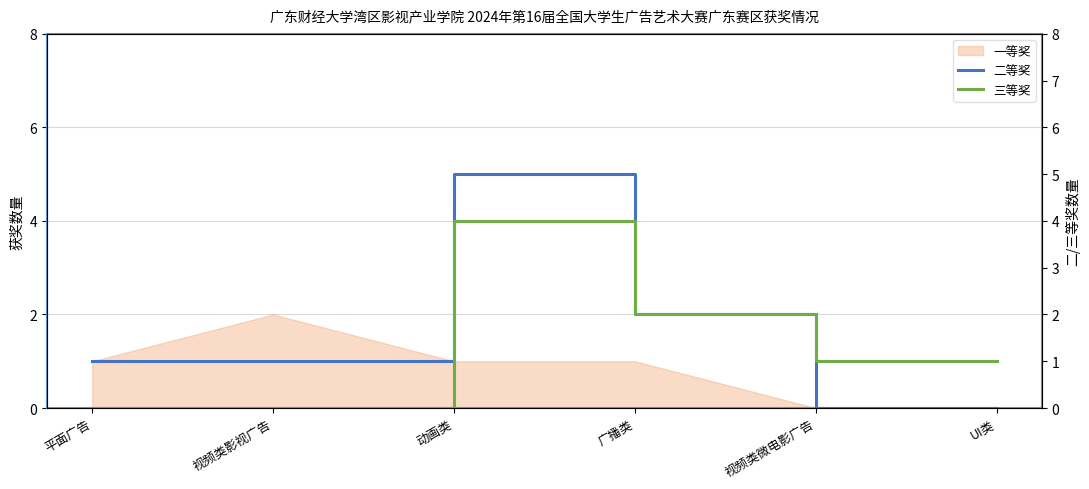

How many lines are shown in the chart?

2